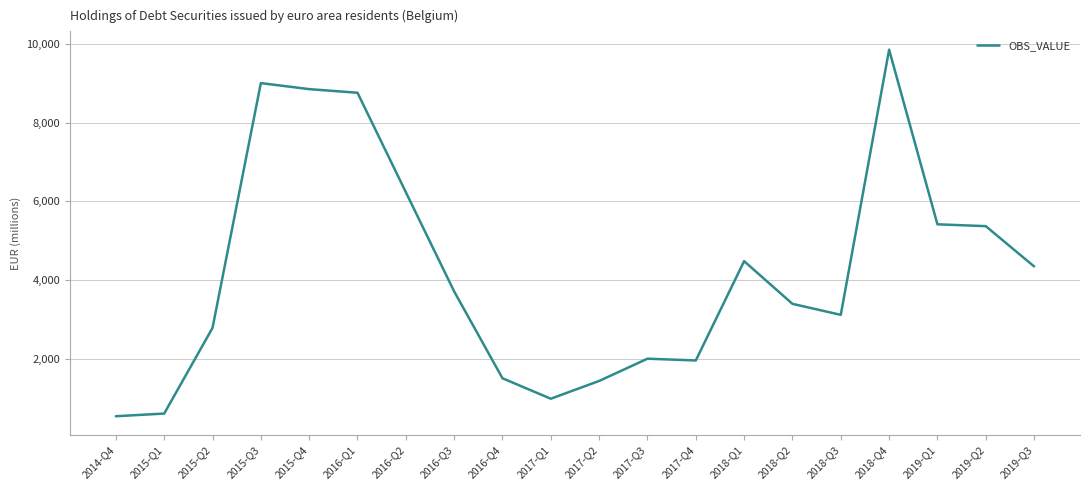

What is the ratio of the value at 2018-Q3 to the value at 2018-Q4?

0.3